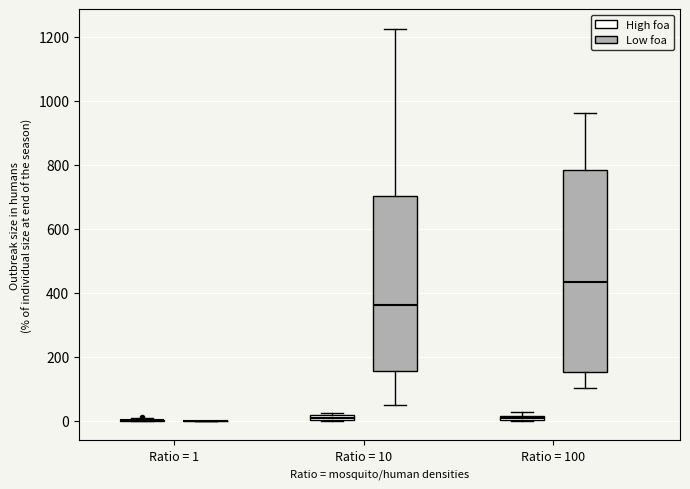

Comparing the boxes themselves (not the whiskers), which one is the tallest?

Ratio = 100 (Low foa)